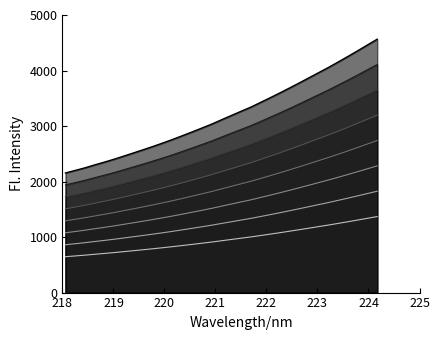

What is the maximum value shown in the chart?

4564.3